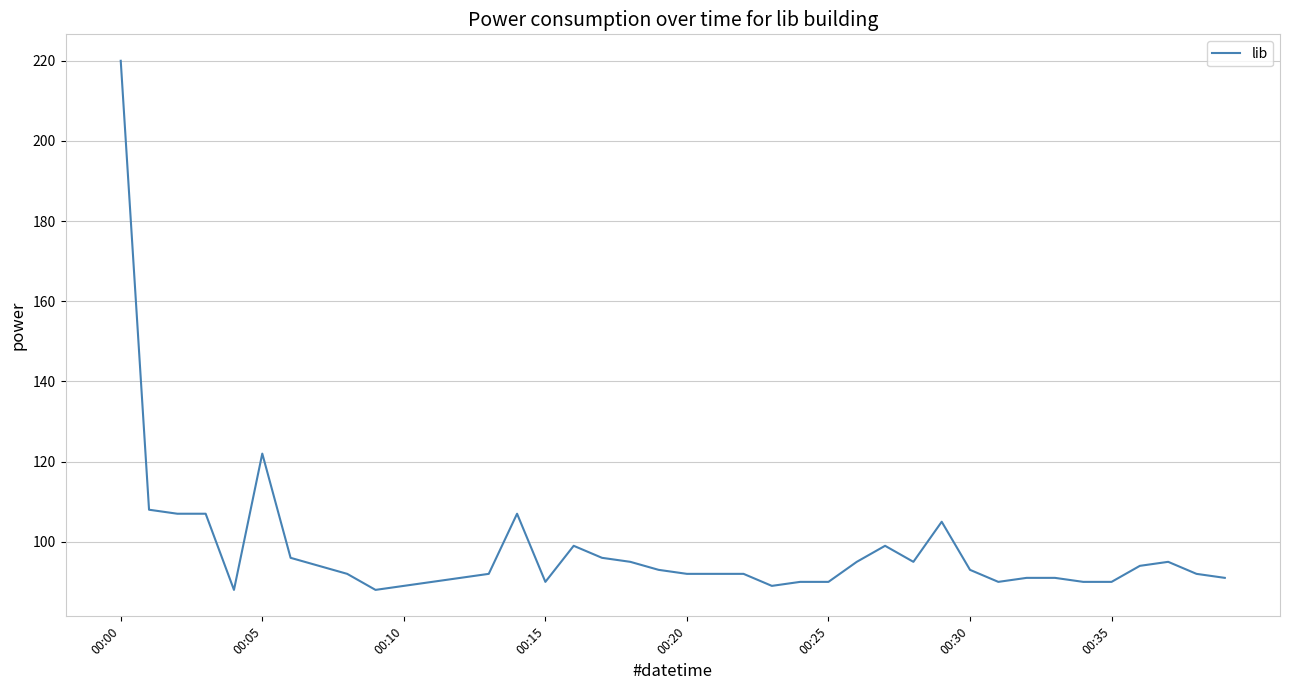

What is the minimum value shown in the chart?

88